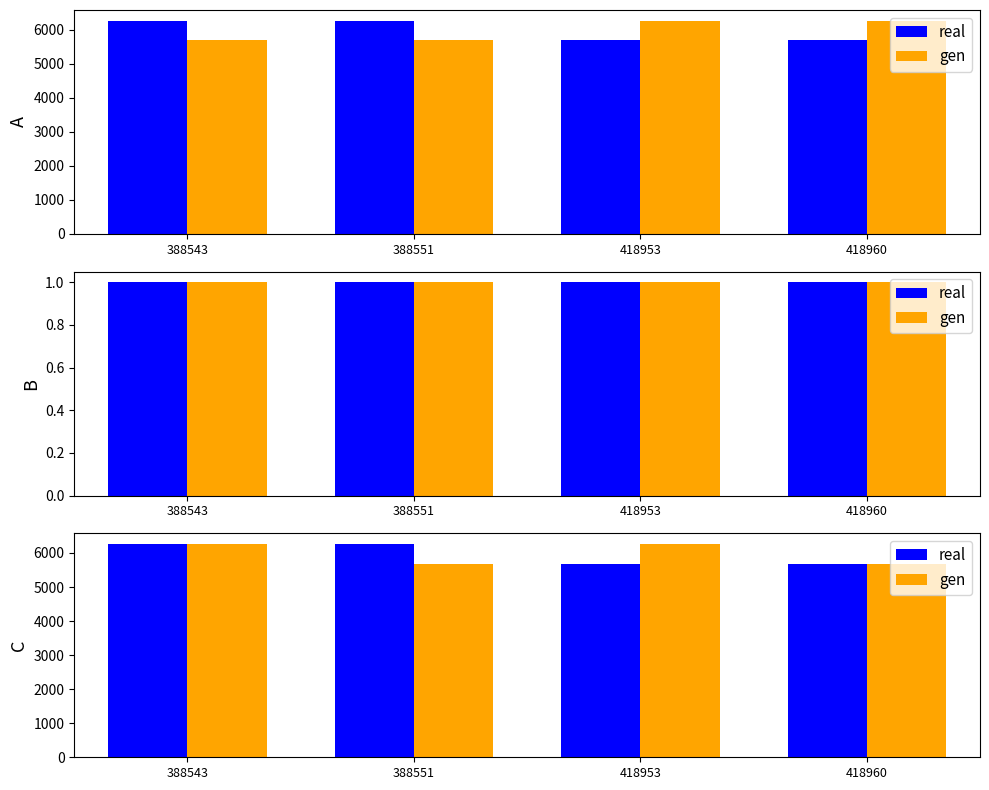

What is the value of the real bar at the 1st from the left?

6263